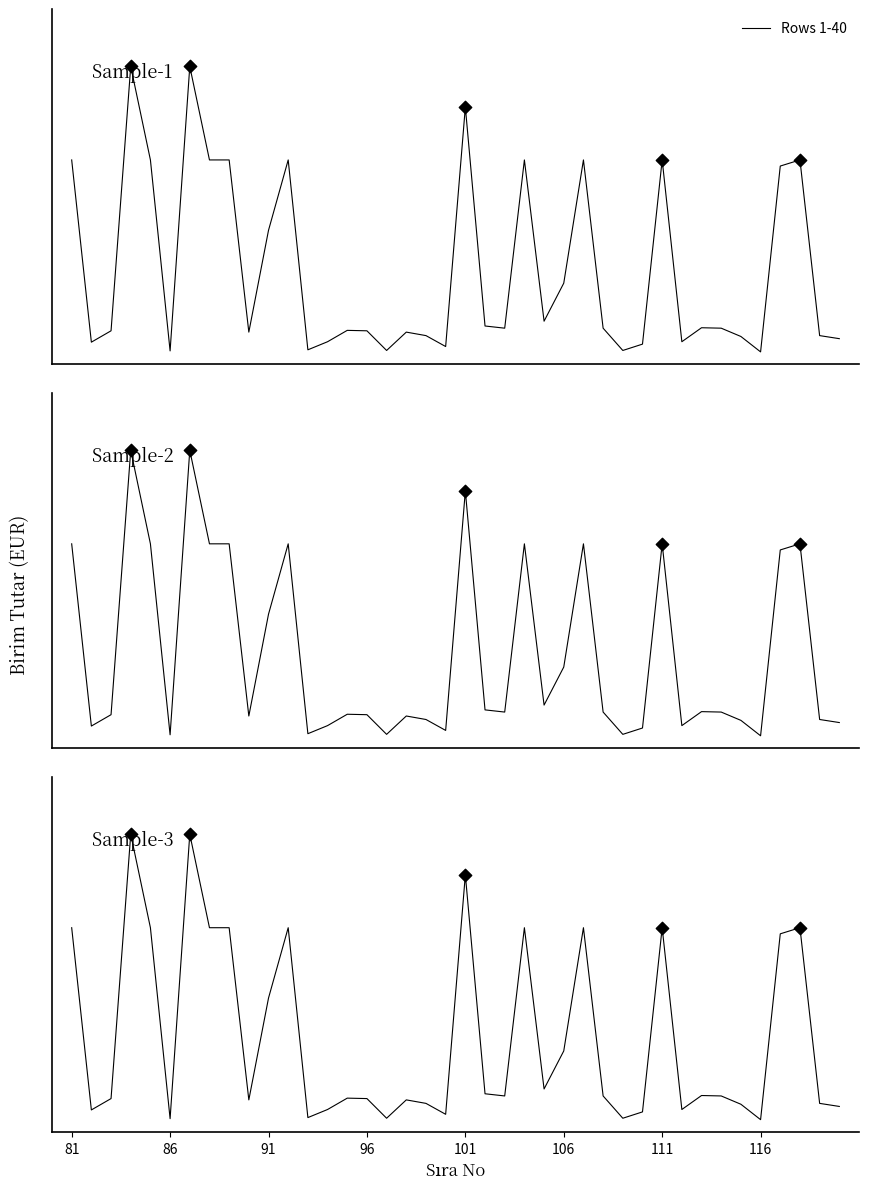

What is the total value across all series at 81?

5316